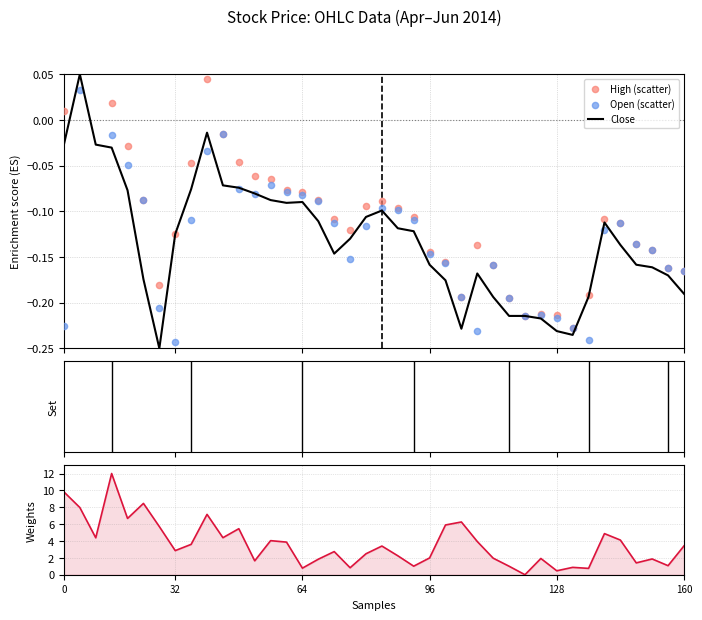

Is the value of Open (scatter) at 39 greater than the value of High (scatter) at 24?

Yes